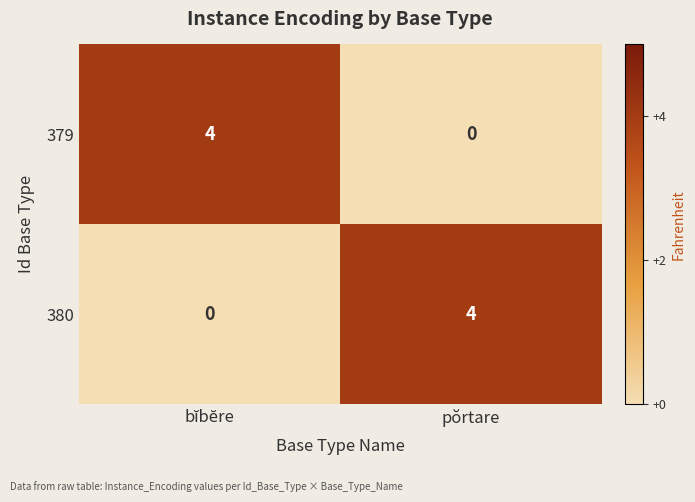

What is the maximum value for 379?

4